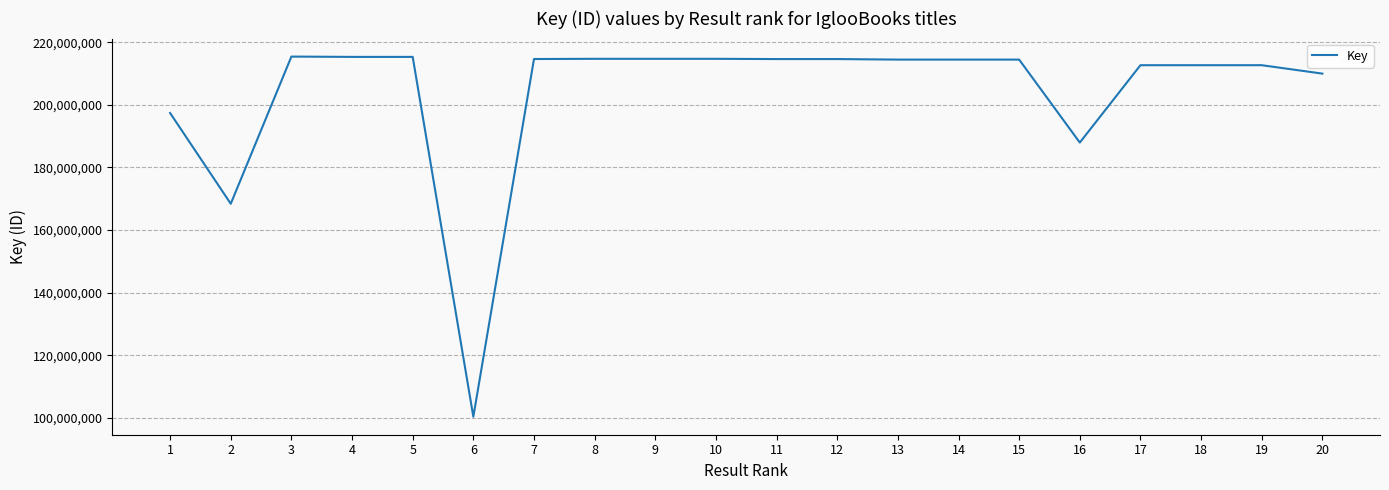

What is the maximum value shown in the chart?

215402166